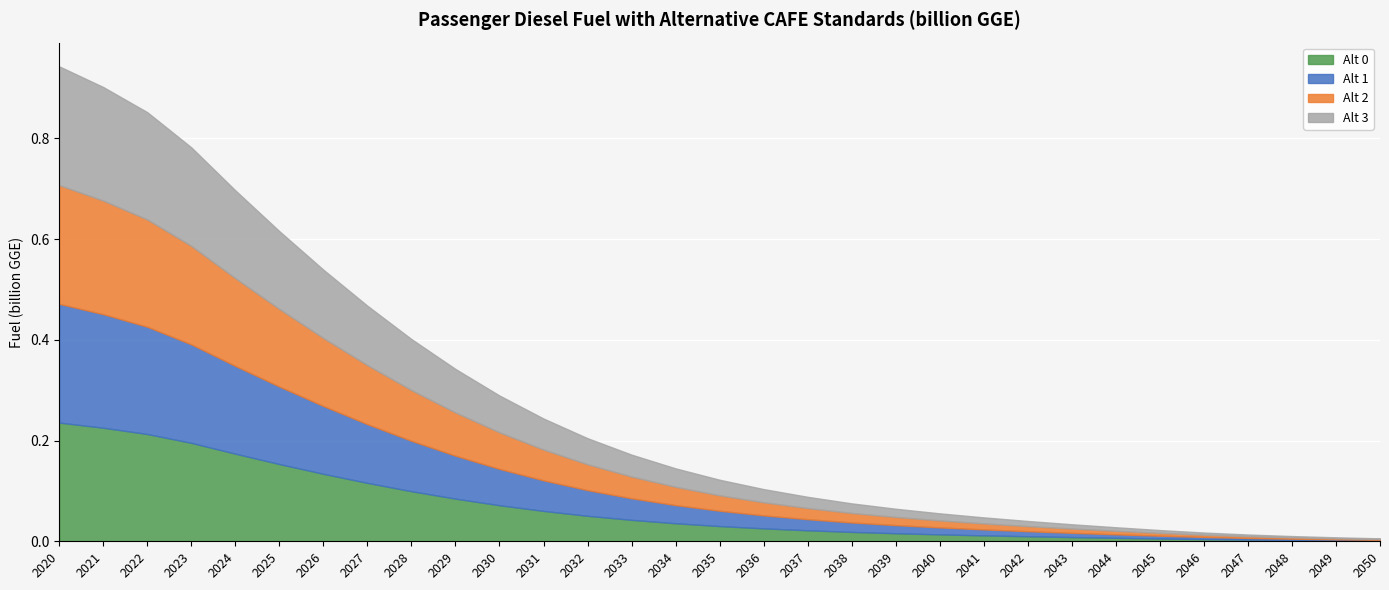

Is the value of Alt 1 at 2035 greater than the value of Alt 3 at 2050?

Yes